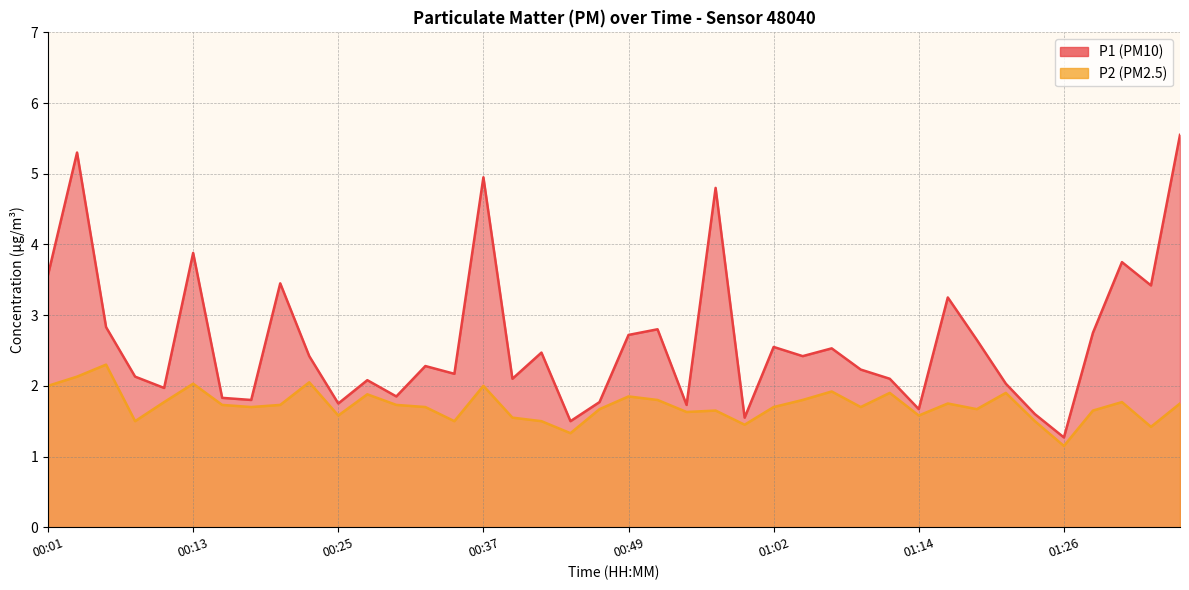

In P2, how many points are lower than both neighbors (excluding endpoints)?

12